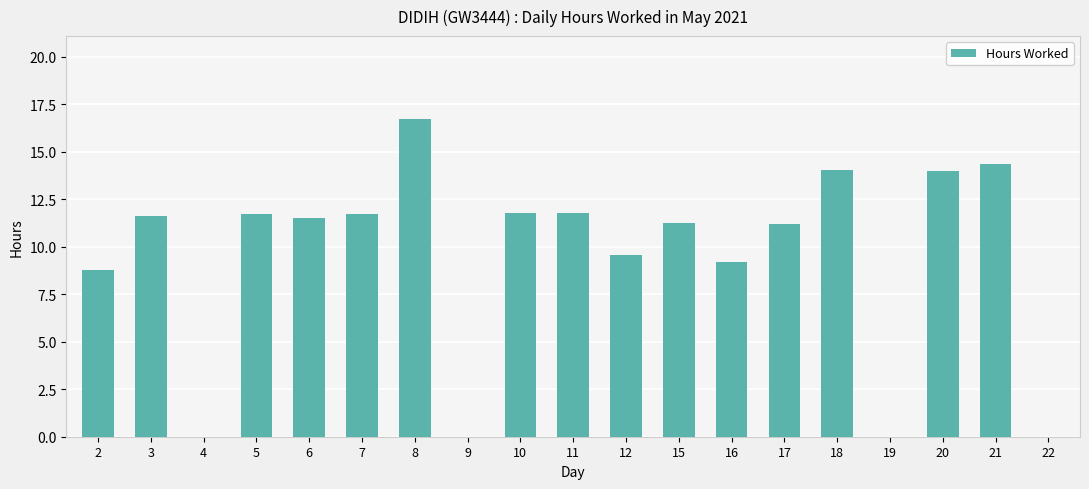

What is the sum of all values?

179.2